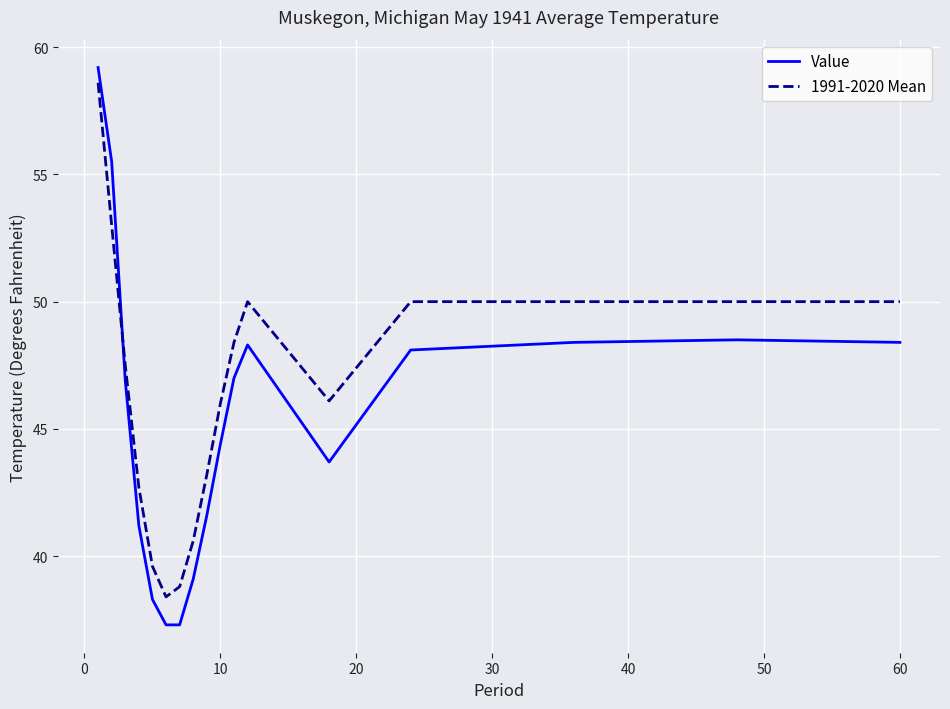

Which series has the largest total across all categories?

1991-2020 Mean